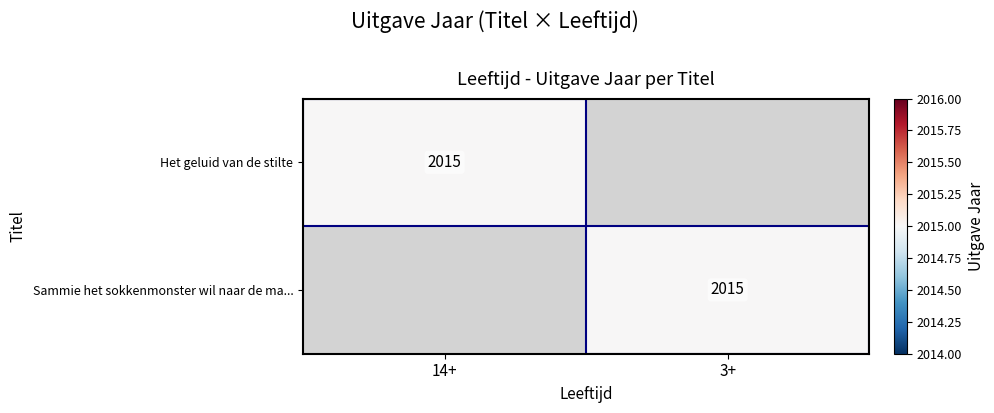

Is it true that Het geluid van de stilte equals 2015 at 14+?

True